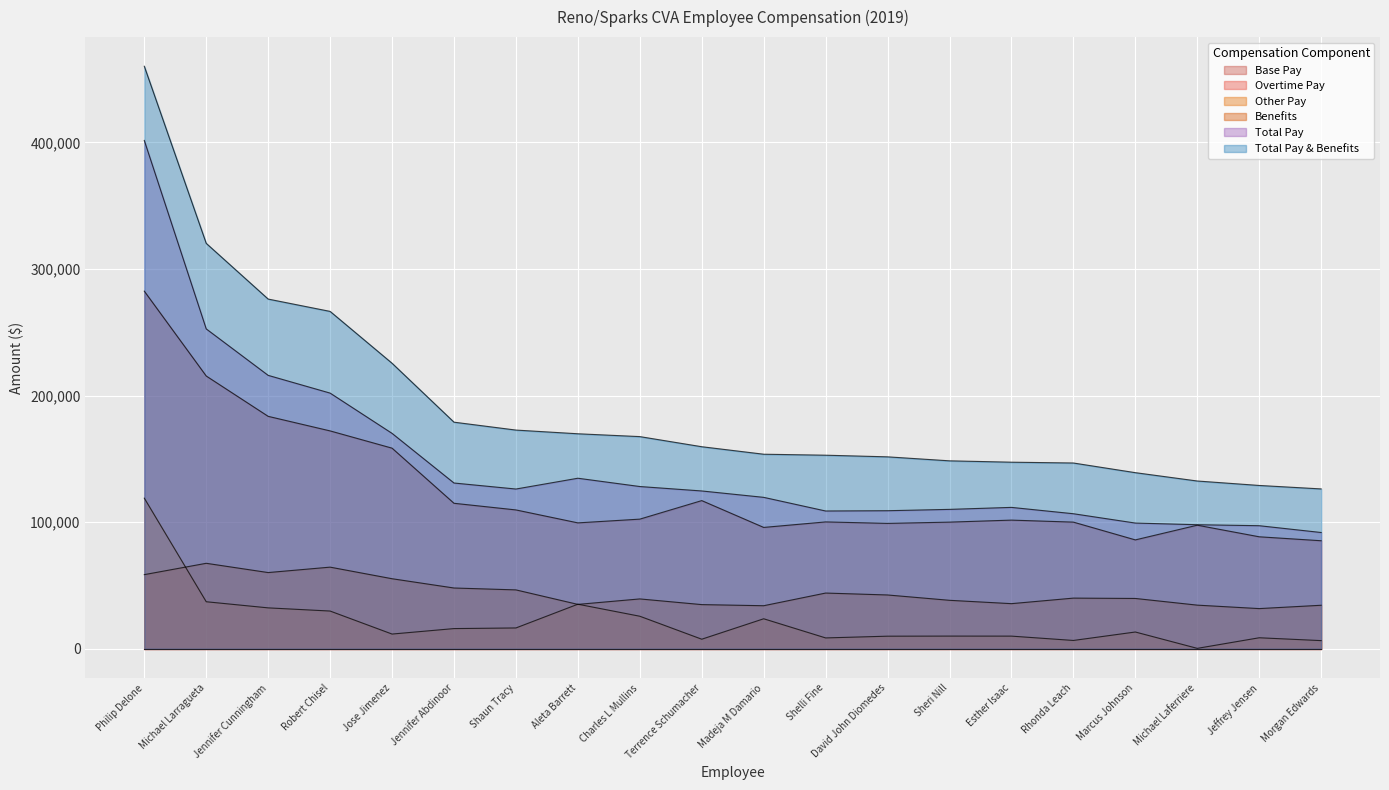

Is the value of Benefits at Aleta Barrett greater than the value of Total Pay at Shaun Tracy?

No